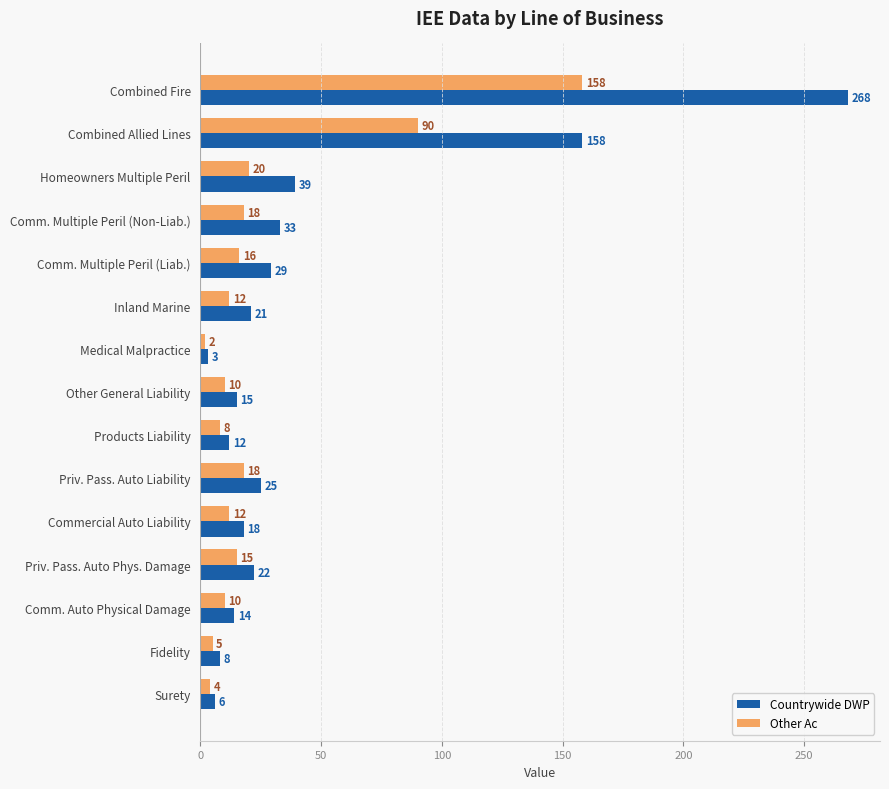

True or false: Countrywide DWP has a value of 9 at Priv. Pass. Auto Liability.

False